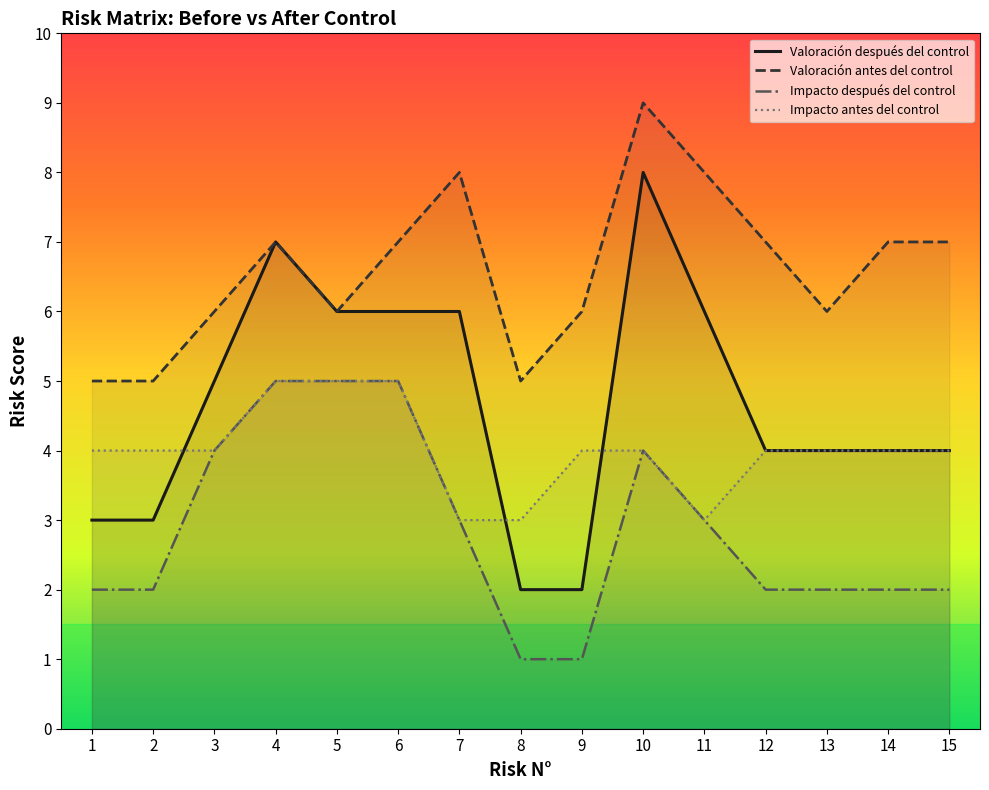

Where is the first local maximum for Impacto después del control?

10